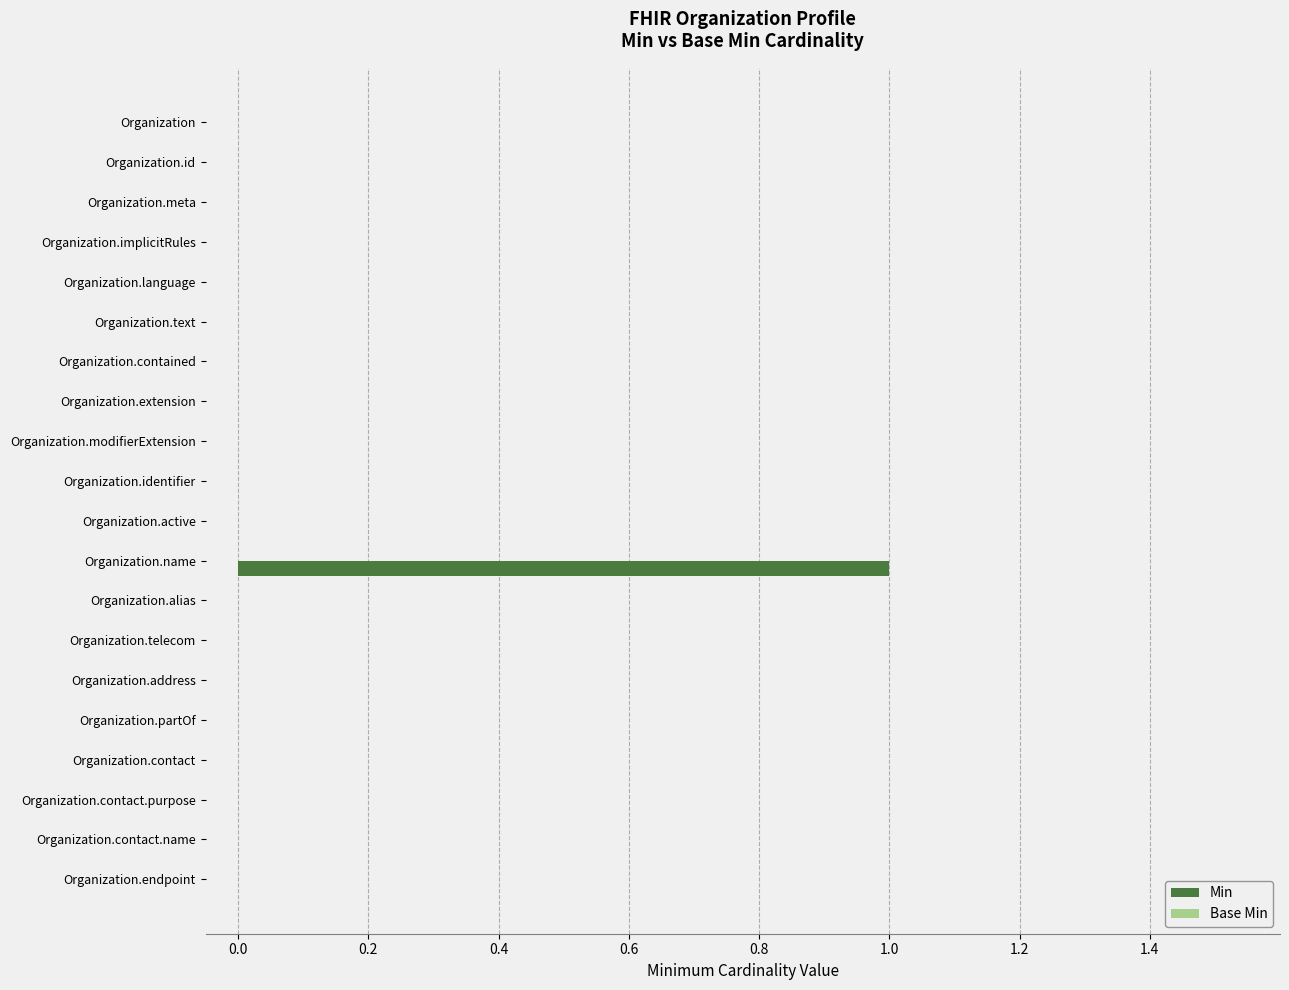

The chart shows a value of 0 at Organization.implicitRules. True or false?

True